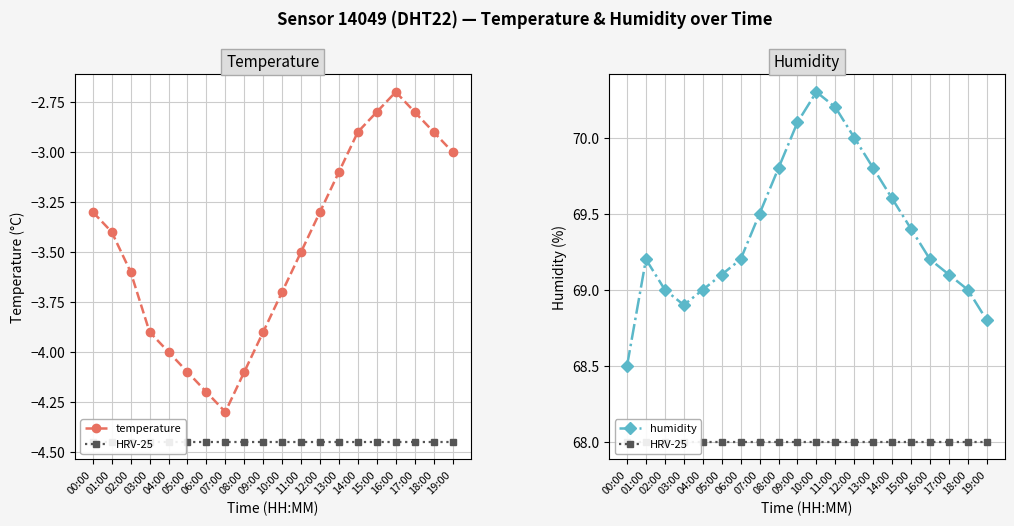

How many interior local peaks does the humidity series have?

2